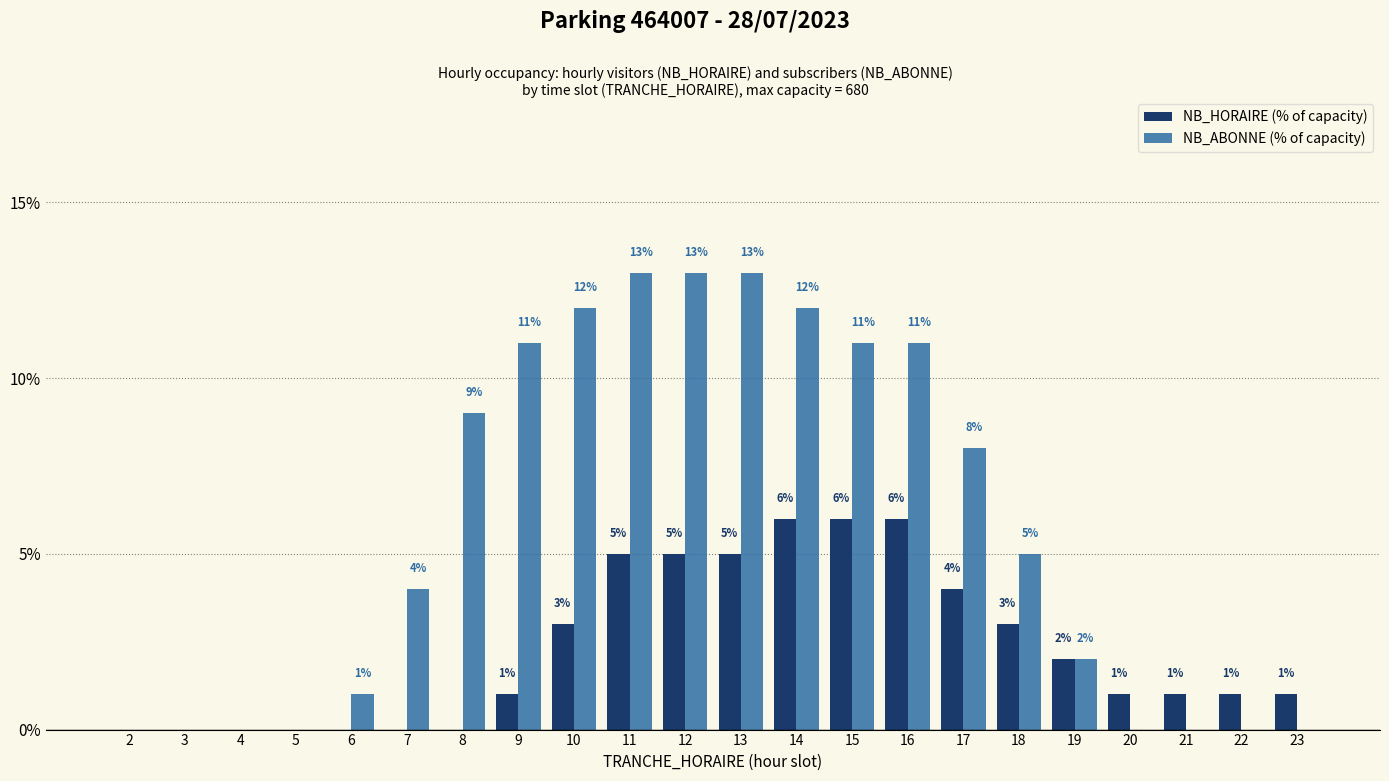

Read the NB_HORAIRE (% of capacity) value at 11.

5